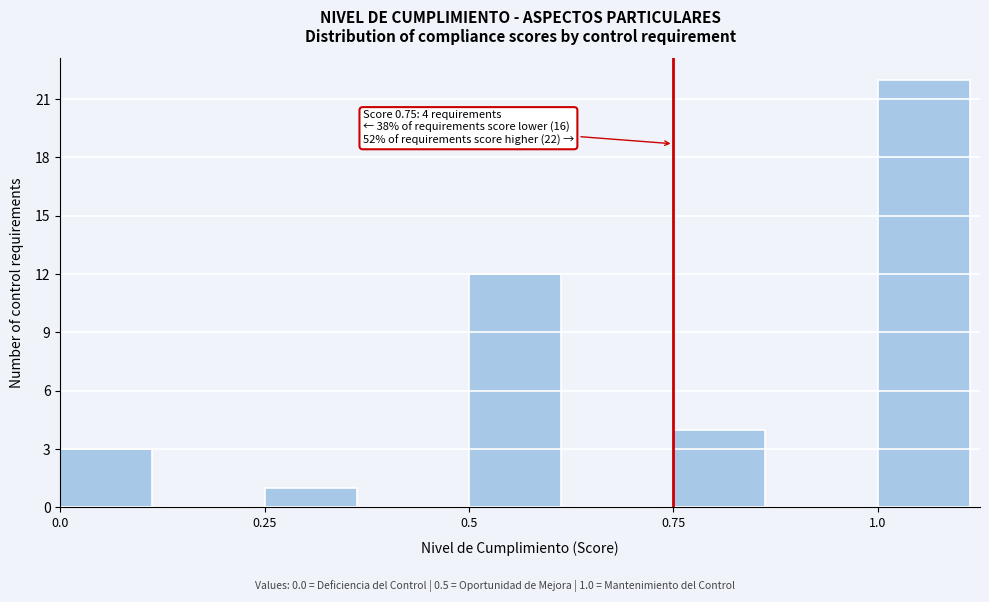

Around what value on the x-axis is the tallest bar? Give the approximate position of its centre, as read against the axis.

1.05